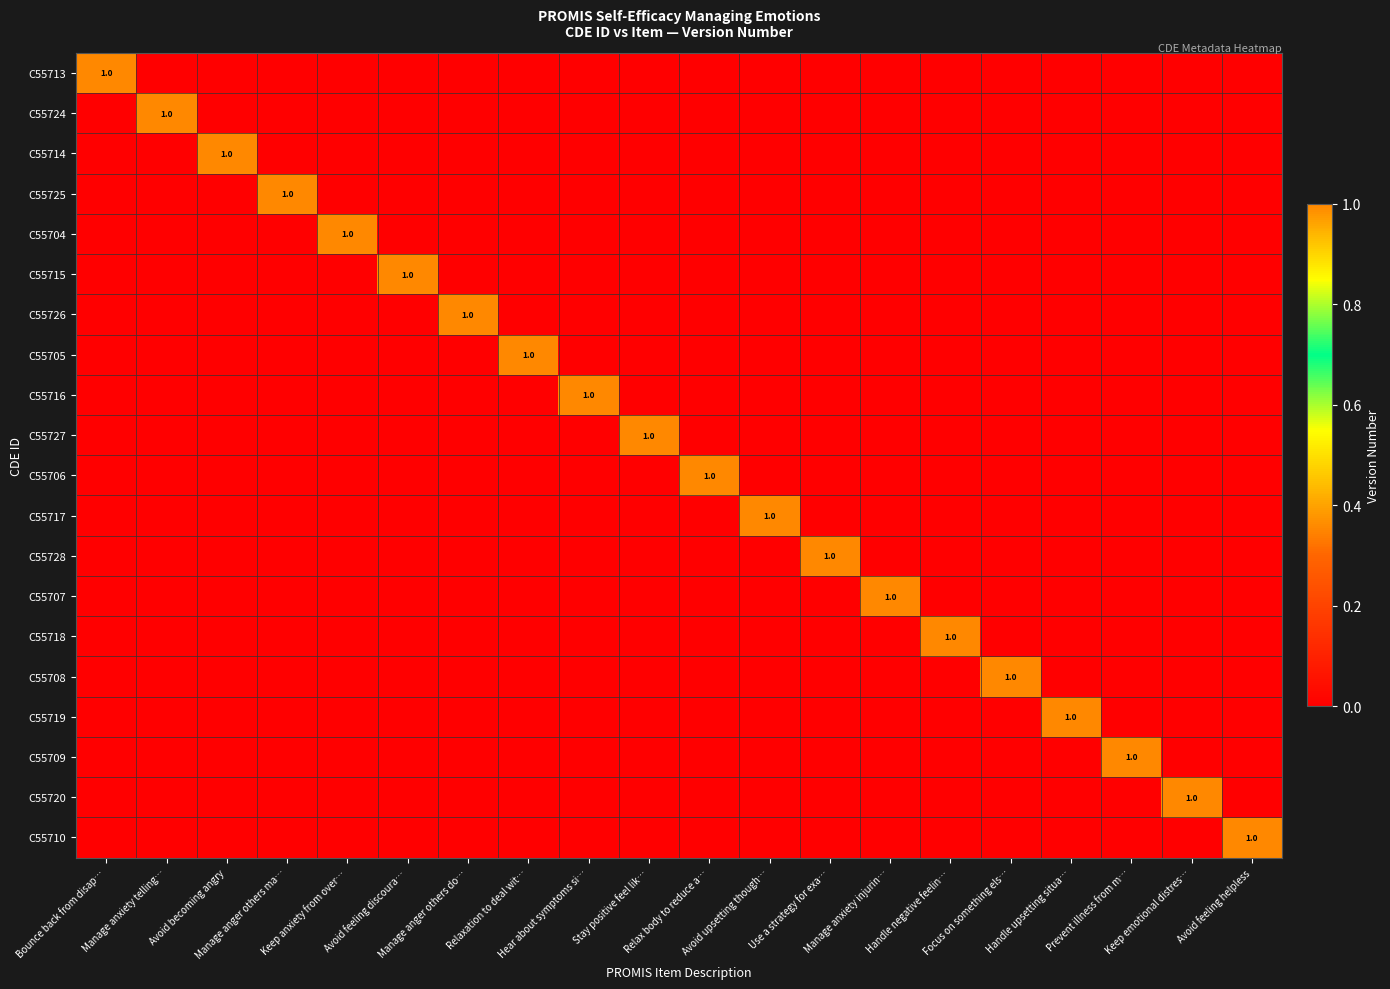

What is the difference between the highest and lowest values at Relax body to reduce a…?

1